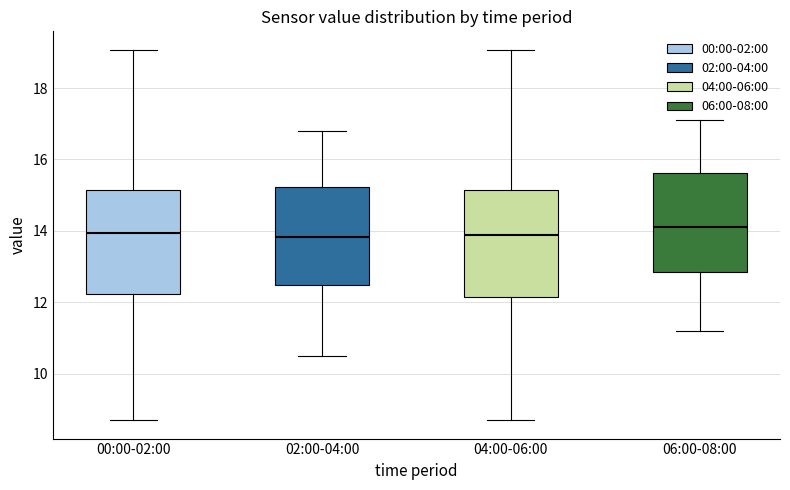

Reading left to right, transcribe this box plot: for each box, give where its median line is, the range the box spans, and where its two whiskers end, as read against the y-axis. The values are not printed on the chart, so give them approximately, as read against the axis.

00:00-02:00: median 14.0, box 12.2 to 15.2, whiskers 8.8 to 19.0
02:00-04:00: median 13.8, box 12.4 to 15.2, whiskers 10.6 to 16.8
04:00-06:00: median 13.8, box 12.2 to 15.2, whiskers 8.8 to 19.0
06:00-08:00: median 14.2, box 12.8 to 15.6, whiskers 11.2 to 17.2